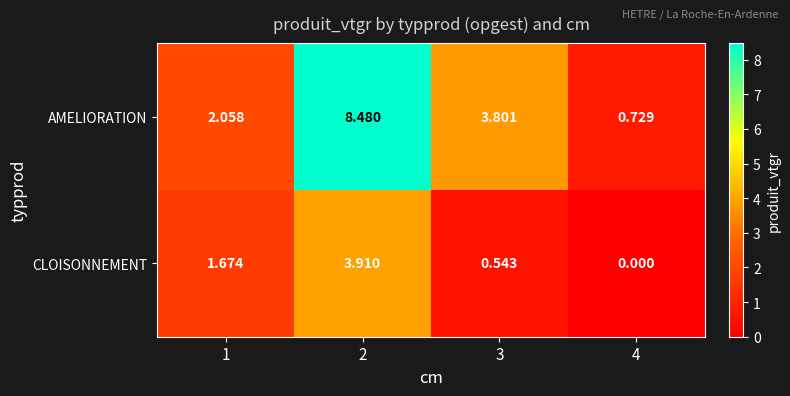

Is the value of AMELIORATION at 3 greater than the value of CLOISONNEMENT at 1?

Yes